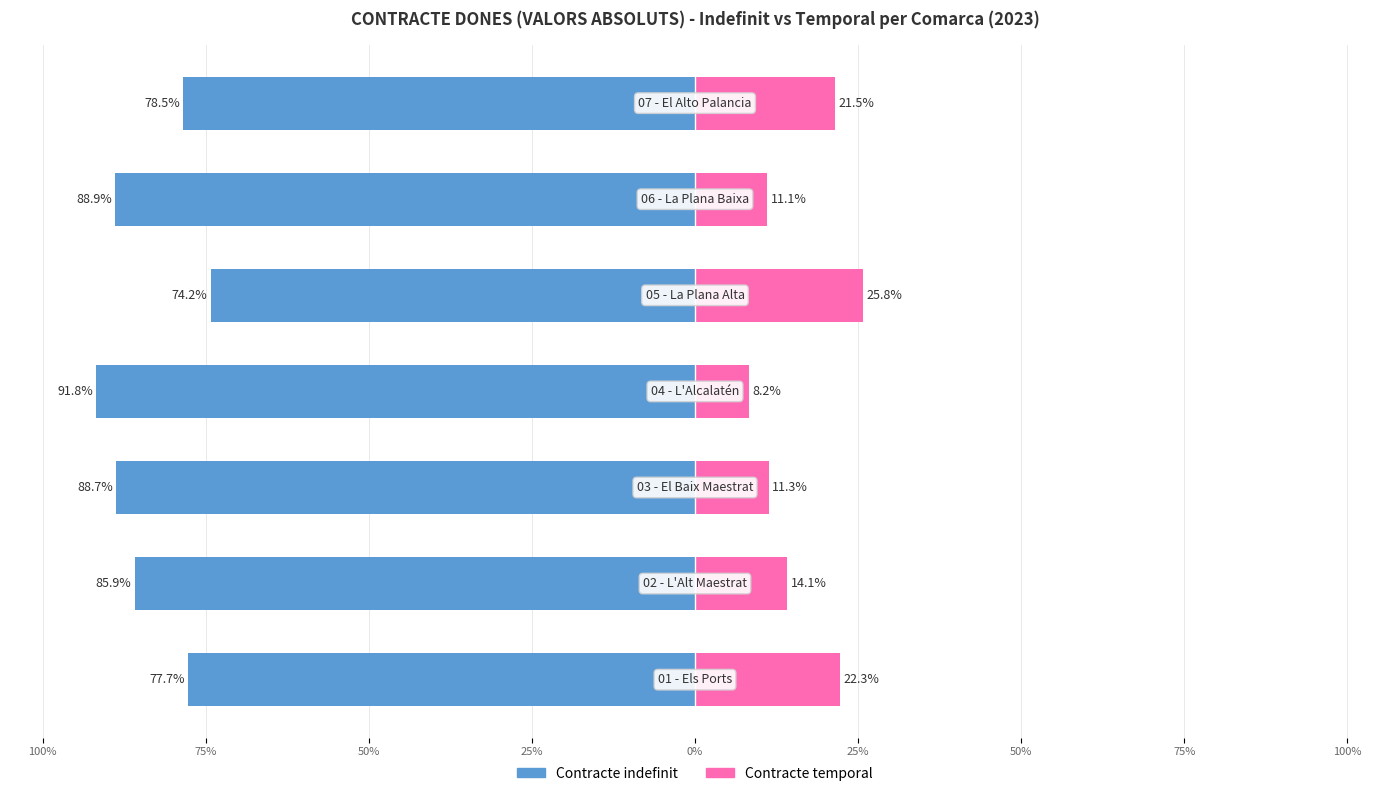

Reading left to right, extract all data points from this chart.

Contracte indefinit (2023): -77.7	-85.9	-88.7	-91.8	-74.2	-88.9	-78.5
Contracte temporal (2023): 22.3	14.1	11.3	8.2	25.8	11.1	21.5